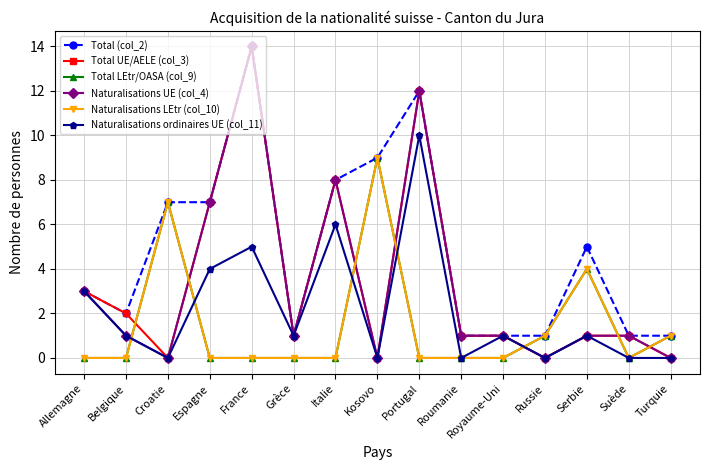

Is it true that Total LEtr/OASA (col_9) equals 4 at Serbie?

True